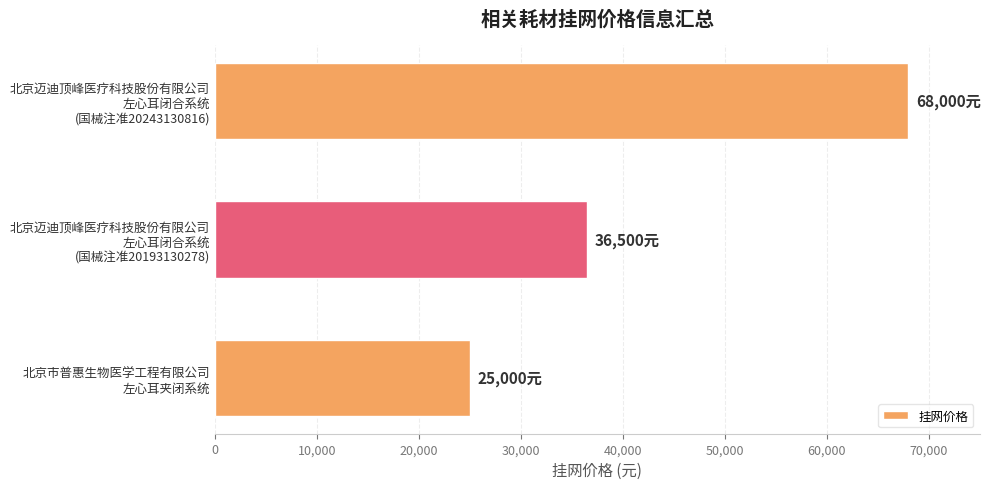

What is the smallest value displayed?

25000